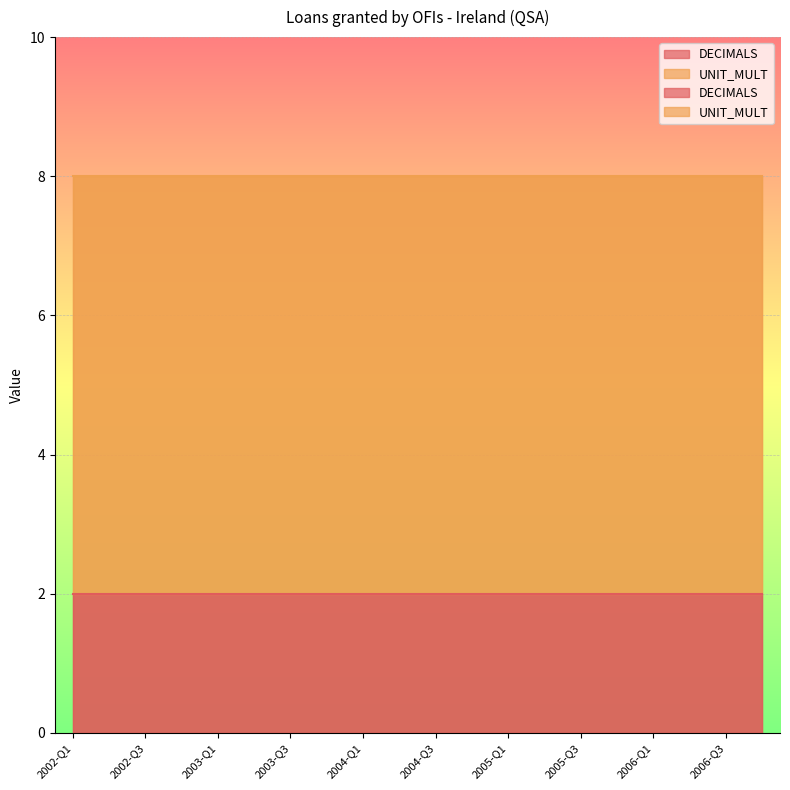

True or false: DECIMALS has a value of 3 at 2002-Q2.

False